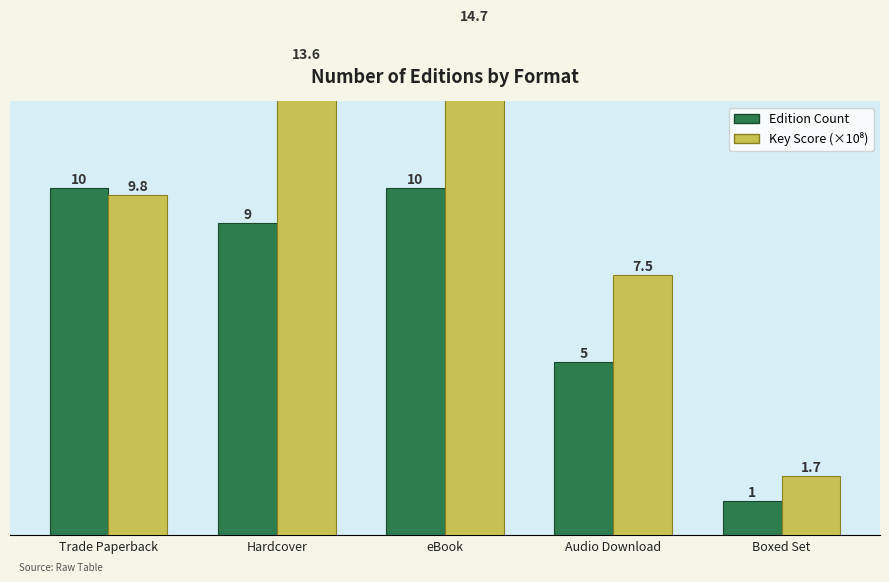

What value does the Edition Count series have at eBook?

10.0